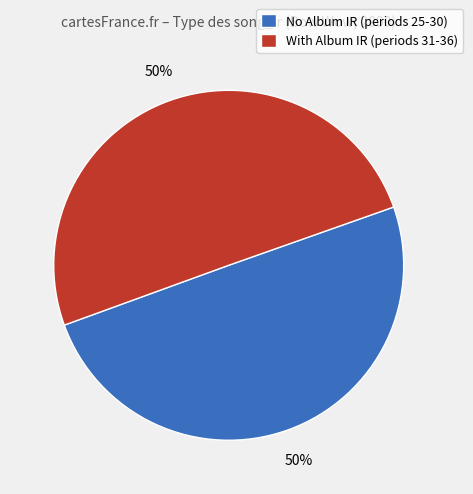

What percentage is the With Album IR (periods 31-36) slice, to the nearest percent?

50%